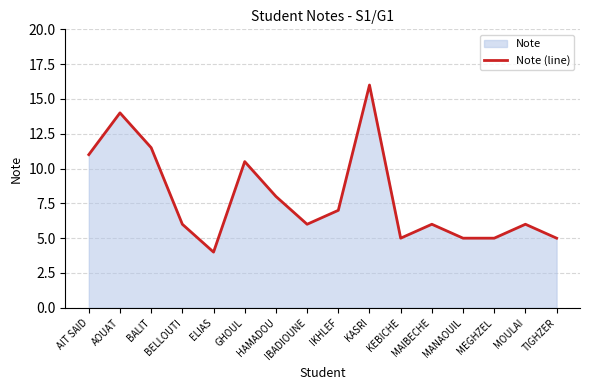

The chart shows a value of 3.4 at GHOUL. True or false?

False